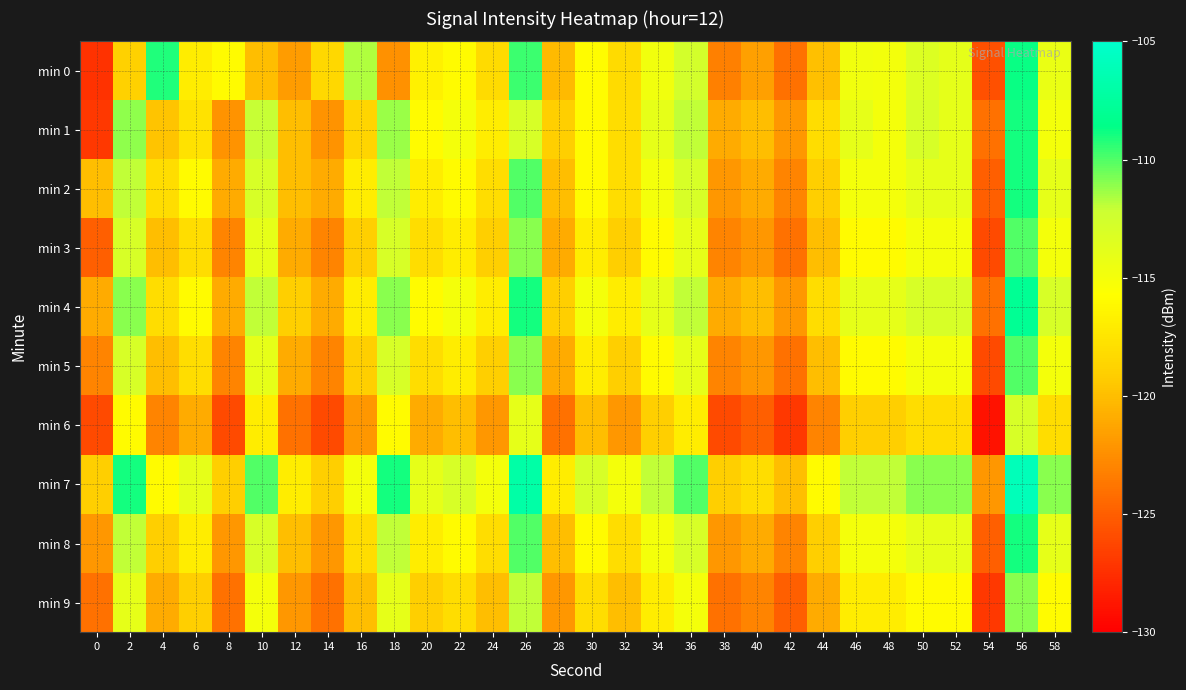

Reading left to right, list all the values displayed in this chart.

min 0: 0=-127.4	2=-118.9	4=-109.2	6=-117.0	8=-116.0	10=-120.0	12=-121.8	14=-118.4	16=-111.7	18=-122.4	20=-116.6	22=-116.0	24=-118.2	26=-109.7	28=-120.2	30=-115.9	32=-118.2	34=-114.8	36=-112.7	38=-123.2	40=-121.6	42=-124.0	44=-119.9	46=-114.8	48=-114.9	50=-113.4	52=-113.9	54=-125.7	56=-108.8	58=-114.3
min 1: 0=-127.0	2=-111.1	4=-119.7	6=-117.7	8=-122.3	10=-112.1	12=-120.0	14=-122.2	16=-118.6	18=-111.3	20=-116.0	22=-115.0	24=-117.0	26=-113.0	28=-119.0	30=-116.0	32=-118.0	34=-114.0	36=-112.0	38=-121.0	40=-120.0	42=-122.0	44=-118.0	46=-114.0	48=-115.0	50=-113.0	52=-114.0	54=-124.0	56=-109.0	58=-115.0
min 2: 0=-120.0	2=-112.0	4=-118.0	6=-116.0	8=-121.0	10=-113.0	12=-120.0	14=-121.0	16=-117.0	18=-112.0	20=-117.0	22=-116.0	24=-118.0	26=-110.0	28=-120.0	30=-116.0	32=-118.0	34=-115.0	36=-113.0	38=-122.0	40=-121.0	42=-123.0	44=-119.0	46=-115.0	48=-115.0	50=-114.0	52=-114.0	54=-125.0	56=-109.0	58=-114.0
min 3: 0=-125.0	2=-113.0	4=-120.0	6=-118.0	8=-123.0	10=-114.0	12=-121.0	14=-123.0	16=-119.0	18=-113.0	20=-118.0	22=-117.0	24=-119.0	26=-111.0	28=-121.0	30=-117.0	32=-119.0	34=-116.0	36=-114.0	38=-123.0	40=-122.0	42=-124.0	44=-120.0	46=-116.0	48=-116.0	50=-115.0	52=-115.0	54=-126.0	56=-110.0	58=-115.0
min 4: 0=-121.0	2=-111.0	4=-118.0	6=-116.0	8=-121.0	10=-112.0	12=-119.0	14=-121.0	16=-117.0	18=-111.0	20=-116.0	22=-115.0	24=-117.0	26=-109.0	28=-119.0	30=-115.0	32=-117.0	34=-114.0	36=-112.0	38=-121.0	40=-120.0	42=-122.0	44=-118.0	46=-114.0	48=-114.0	50=-113.0	52=-113.0	54=-124.0	56=-108.0	58=-113.0
min 5: 0=-123.0	2=-113.0	4=-120.0	6=-118.0	8=-123.0	10=-114.0	12=-121.0	14=-123.0	16=-119.0	18=-113.0	20=-118.0	22=-117.0	24=-119.0	26=-111.0	28=-121.0	30=-117.0	32=-119.0	34=-116.0	36=-114.0	38=-123.0	40=-122.0	42=-124.0	44=-120.0	46=-116.0	48=-116.0	50=-115.0	52=-115.0	54=-126.0	56=-110.0	58=-115.0
min 6: 0=-126.0	2=-116.0	4=-123.0	6=-121.0	8=-126.0	10=-117.0	12=-124.0	14=-126.0	16=-122.0	18=-116.0	20=-121.0	22=-120.0	24=-122.0	26=-114.0	28=-124.0	30=-120.0	32=-122.0	34=-119.0	36=-117.0	38=-126.0	40=-125.0	42=-127.0	44=-123.0	46=-119.0	48=-119.0	50=-118.0	52=-118.0	54=-129.0	56=-113.0	58=-118.0
min 7: 0=-119.0	2=-109.0	4=-116.0	6=-114.0	8=-119.0	10=-110.0	12=-117.0	14=-119.0	16=-115.0	18=-109.0	20=-114.0	22=-113.0	24=-115.0	26=-107.0	28=-117.0	30=-113.0	32=-115.0	34=-112.0	36=-110.0	38=-119.0	40=-118.0	42=-120.0	44=-116.0	46=-112.0	48=-112.0	50=-111.0	52=-111.0	54=-122.0	56=-106.0	58=-111.0
min 8: 0=-122.0	2=-112.0	4=-119.0	6=-117.0	8=-122.0	10=-113.0	12=-120.0	14=-122.0	16=-118.0	18=-112.0	20=-117.0	22=-116.0	24=-118.0	26=-110.0	28=-120.0	30=-116.0	32=-118.0	34=-115.0	36=-113.0	38=-122.0	40=-121.0	42=-123.0	44=-119.0	46=-115.0	48=-115.0	50=-114.0	52=-114.0	54=-125.0	56=-109.0	58=-114.0
min 9: 0=-124.0	2=-114.0	4=-121.0	6=-119.0	8=-124.0	10=-115.0	12=-122.0	14=-124.0	16=-120.0	18=-114.0	20=-119.0	22=-118.0	24=-120.0	26=-112.0	28=-122.0	30=-118.0	32=-120.0	34=-117.0	36=-115.0	38=-124.0	40=-123.0	42=-125.0	44=-121.0	46=-117.0	48=-117.0	50=-116.0	52=-116.0	54=-127.0	56=-111.0	58=-116.0